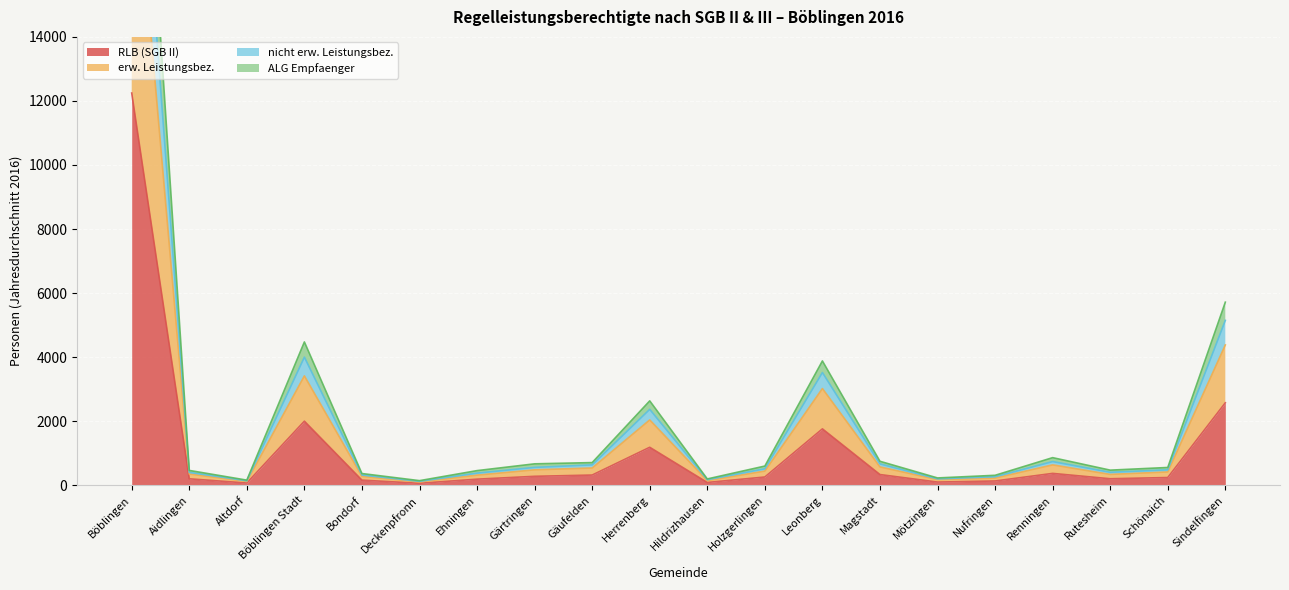

True or false: erw. Leistungsbez. and nicht erw. Leistungsbez. cross at least once.

False